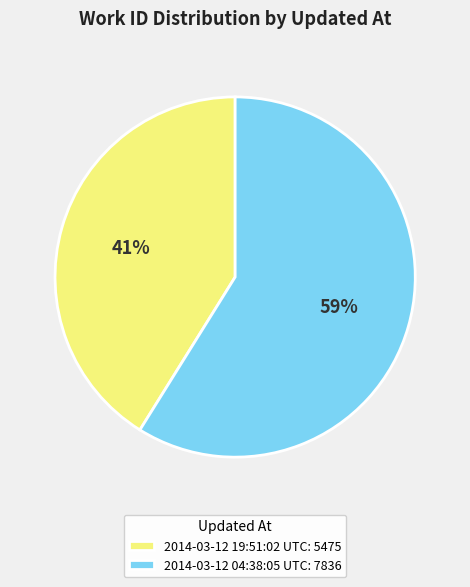

Between 2014-03-12 04:38:05 UTC and 2014-03-12 19:51:02 UTC, which is larger?

2014-03-12 04:38:05 UTC